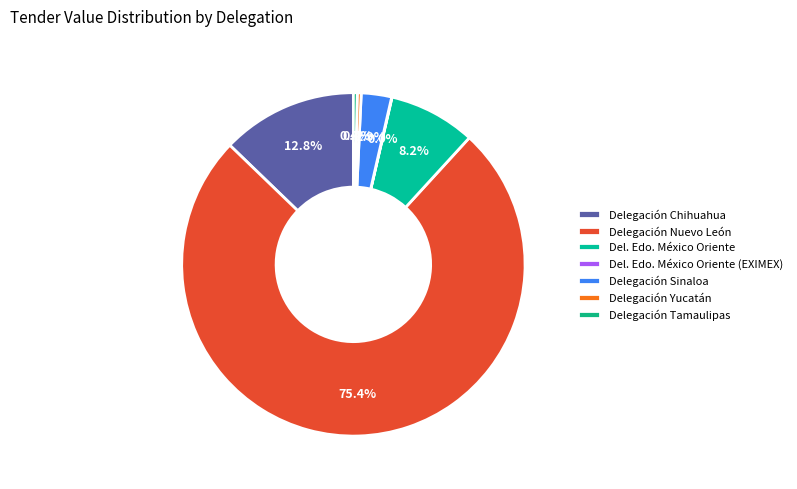

The Delegación Sinaloa slice represents 3% of the pie. True or false?

True